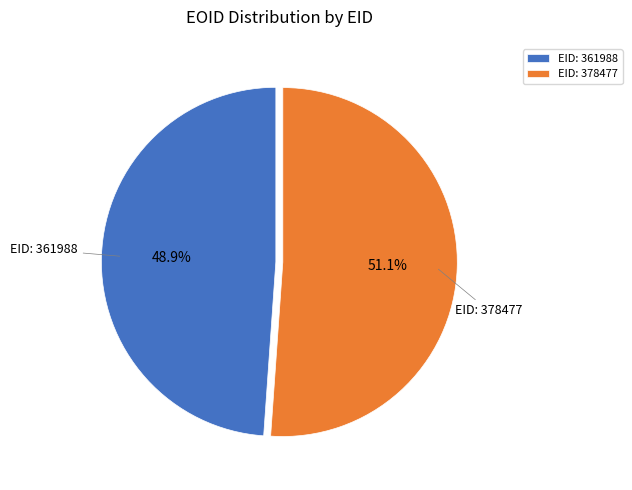

What percentage is the EID: 378477 slice, to the nearest percent?

51%